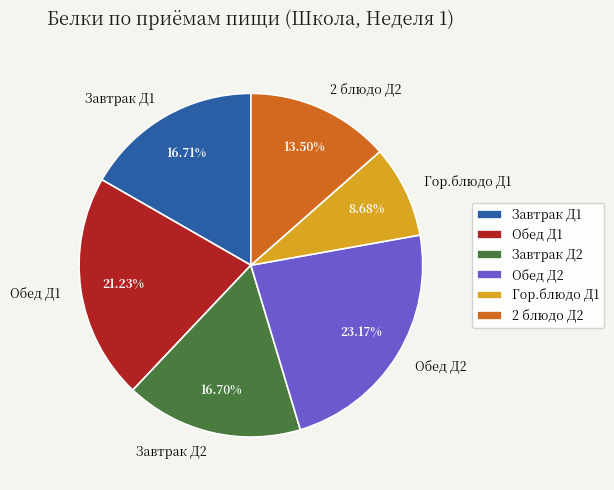

What is the largest slice in the pie chart?

Обед Д2